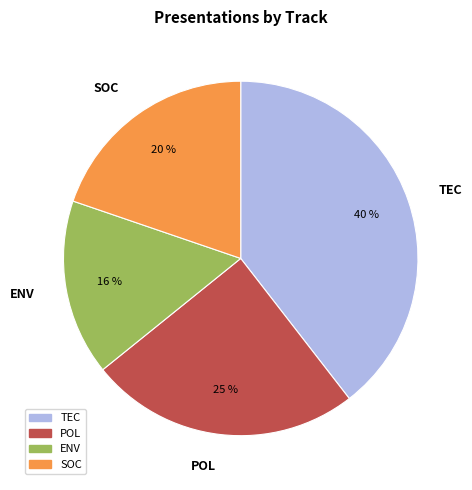

Is it true that SOC is 20% of the pie?

True